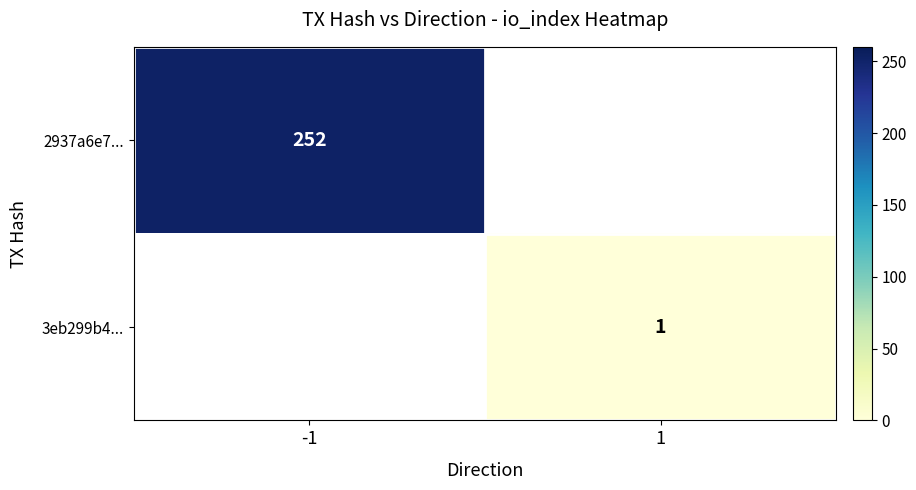

At which category does the chart reach its peak across all series?

-1